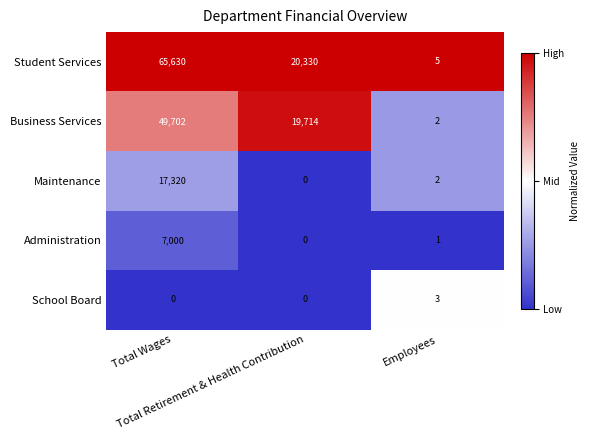

At how many categories does at least one series exceed 0?

3